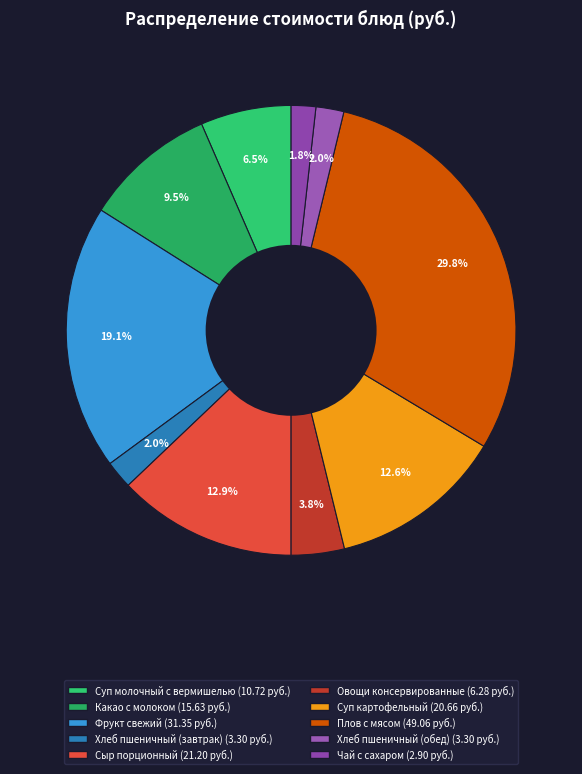

Rank the categories by value from highest to lowest.

Плов с мясом, Фрукт свежий, Сыр порционный, Суп картофельный, Какао с молоком, Суп молочный с вермишелью, Овощи консервированные, Хлеб пшеничный (завтрак), Хлеб пшеничный (обед), Чай с сахаром